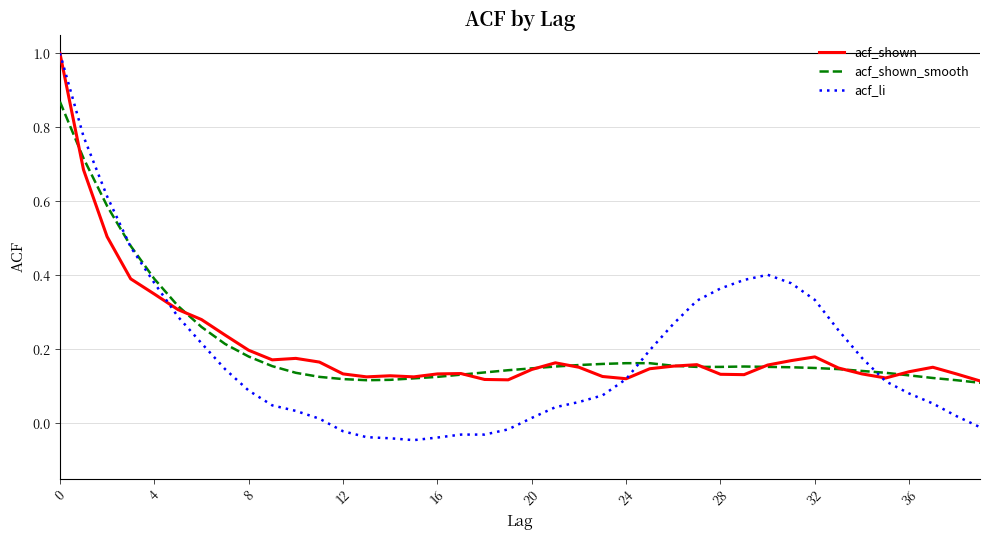

What is the maximum value shown in the chart?

1.0